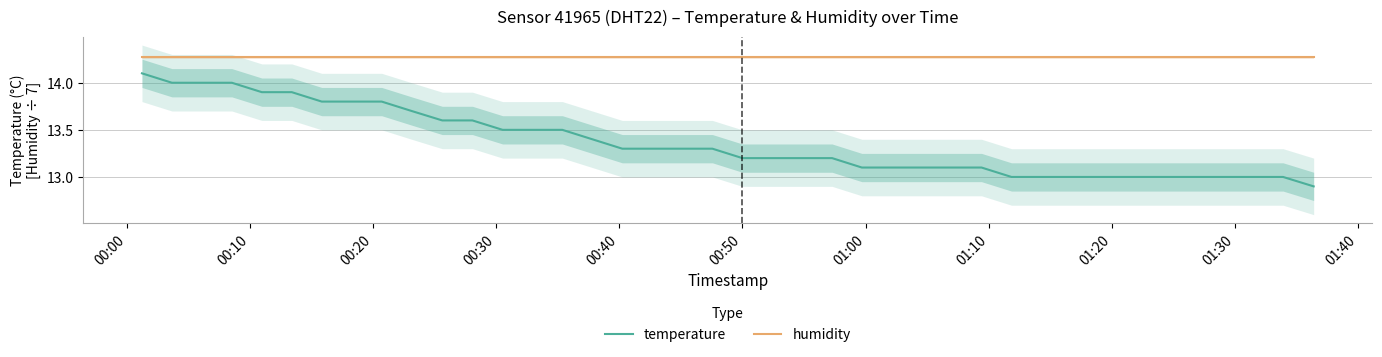

True or false: temperature and humidity cross at least once.

False